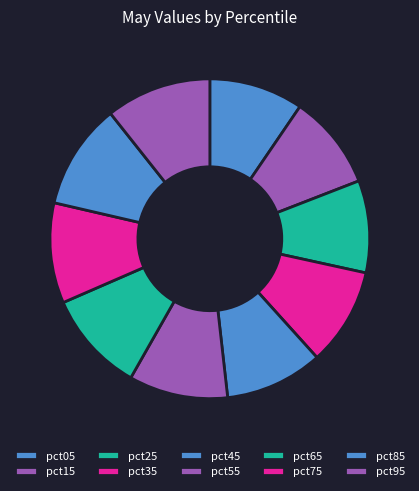

Which slice is the smallest?

pct25